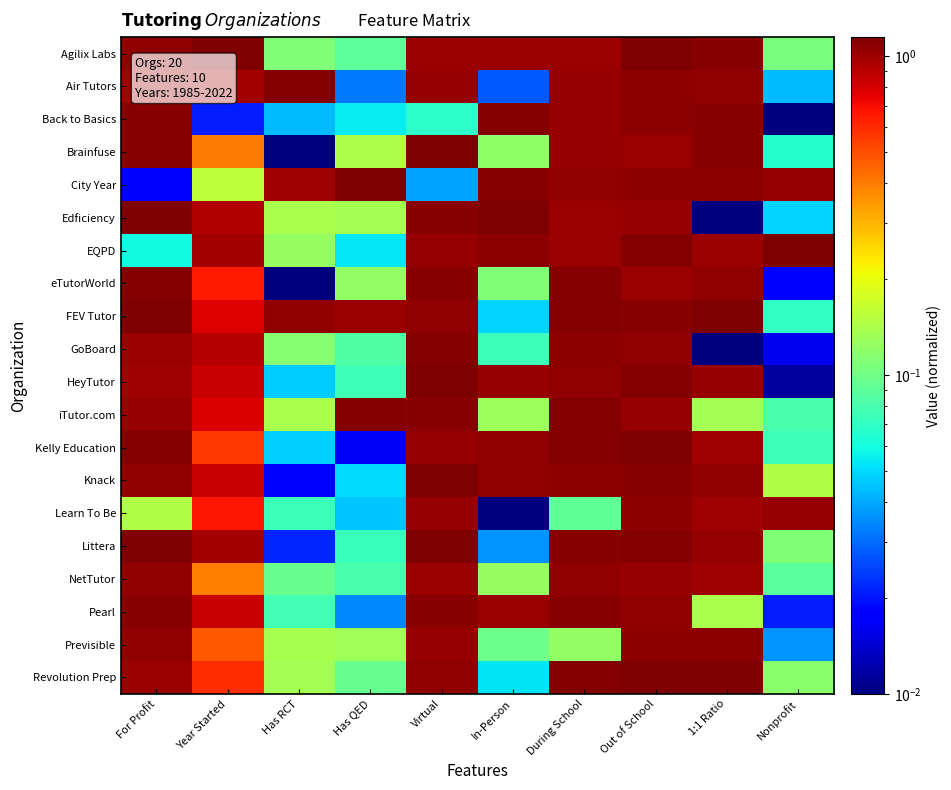

Which has a higher value, Nonprofit or For Profit?

For Profit